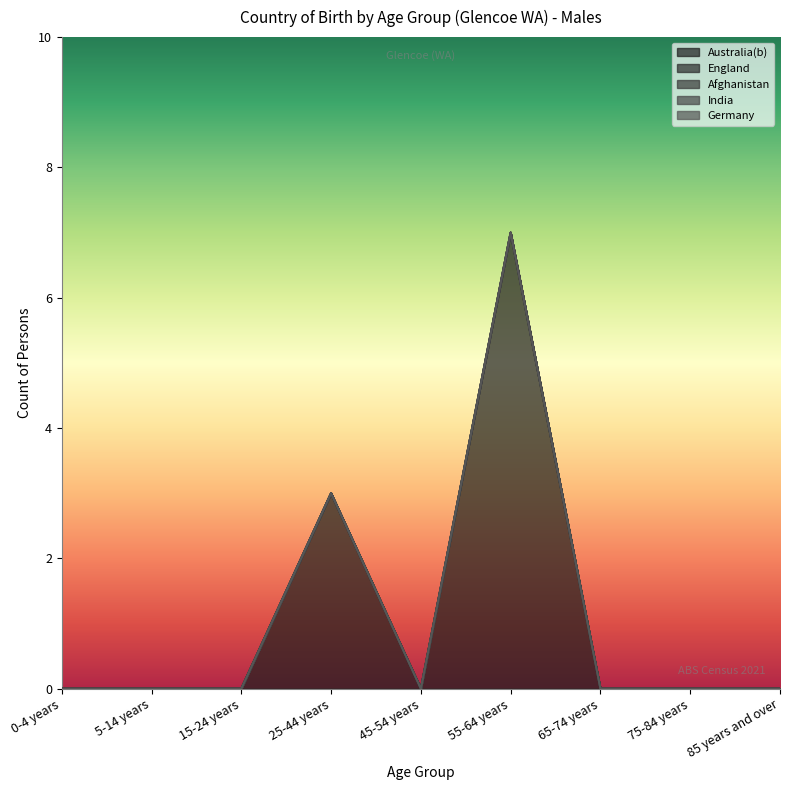

How many data points does each series have?

9